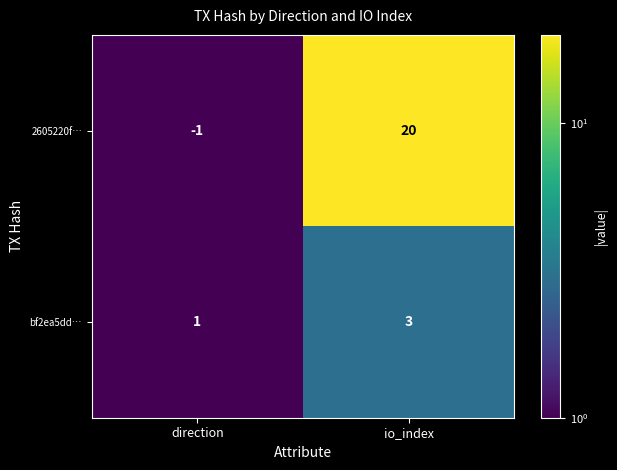

Rank the series at direction from highest to lowest value.

bf2ea5dd…, 2605220f…